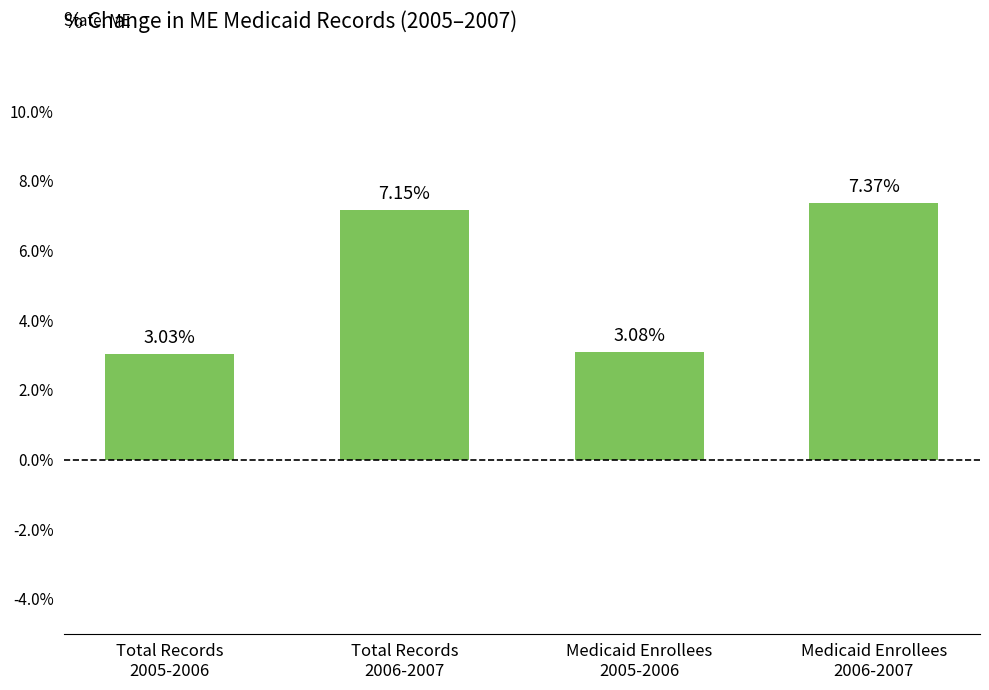

Is it true that the value at Medicaid Enrollees
2006-2007 is 7.4?

True